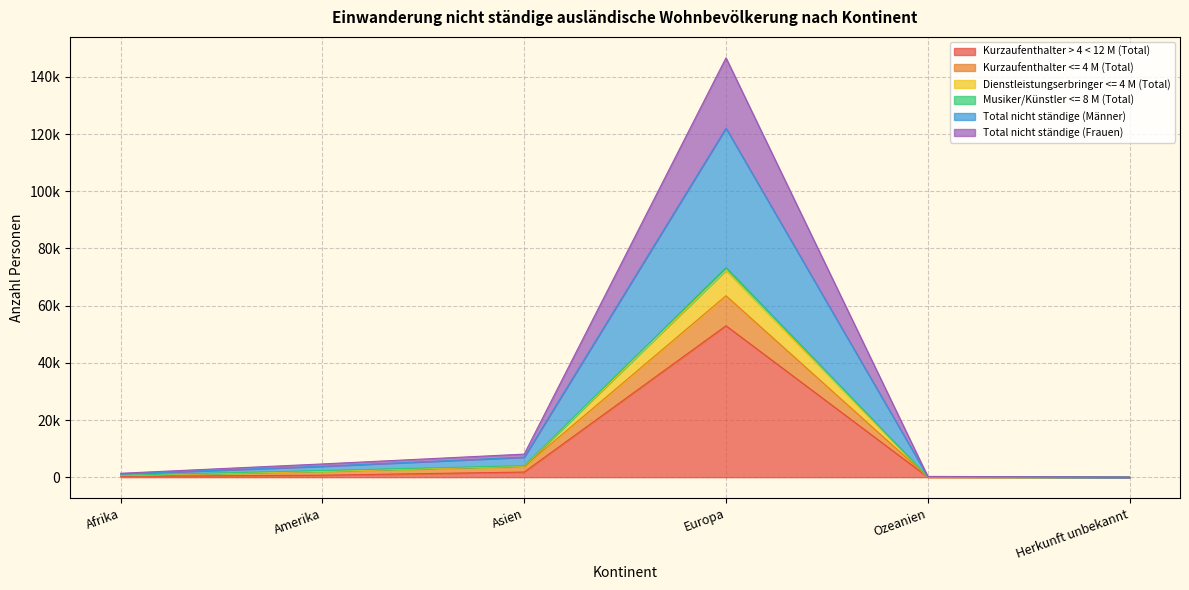

True or false: Total nicht ständige (Männer) and Total nicht ständige (Frauen) cross at least once.

False